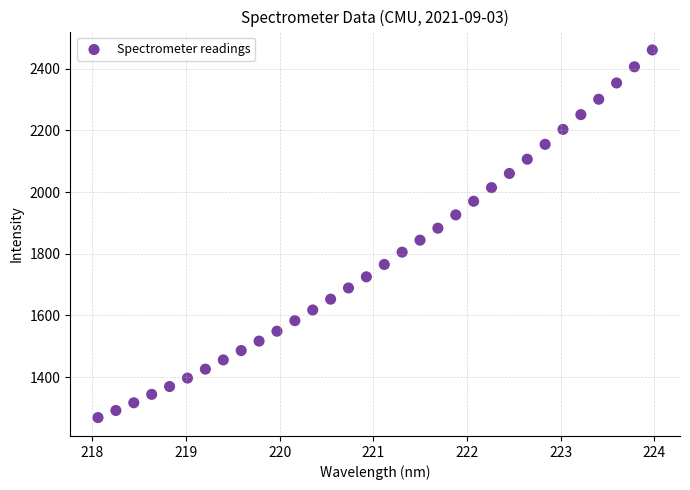

What is the range of Y values (max minus min)?

1191.7